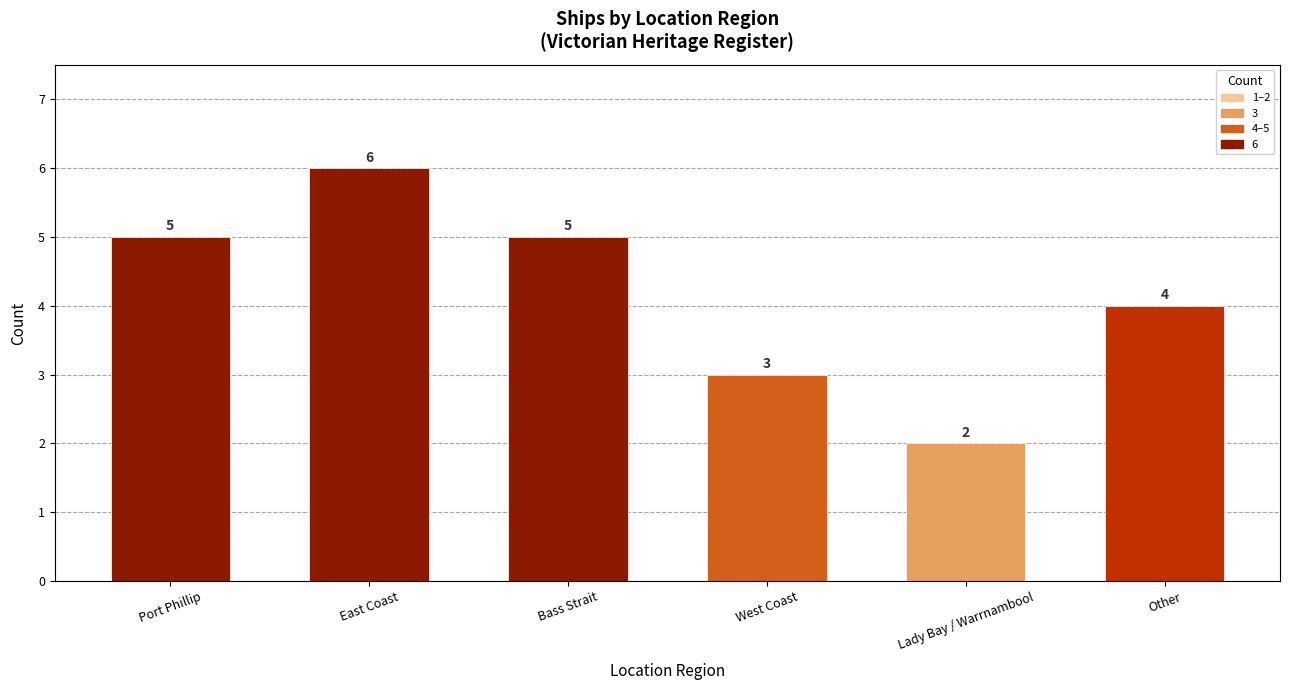

Approximately how many times larger is the value at Port Phillip compared to West Coast?

1.7